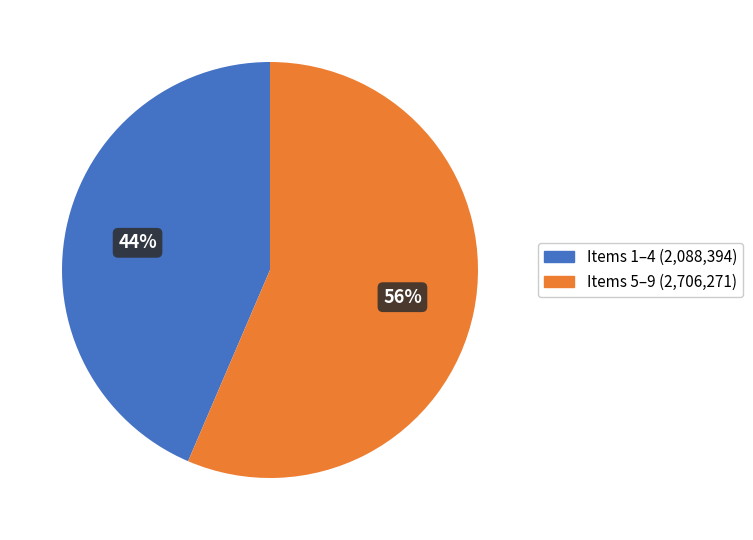

Which slice is the largest?

Items 5–9 (2,706,271)